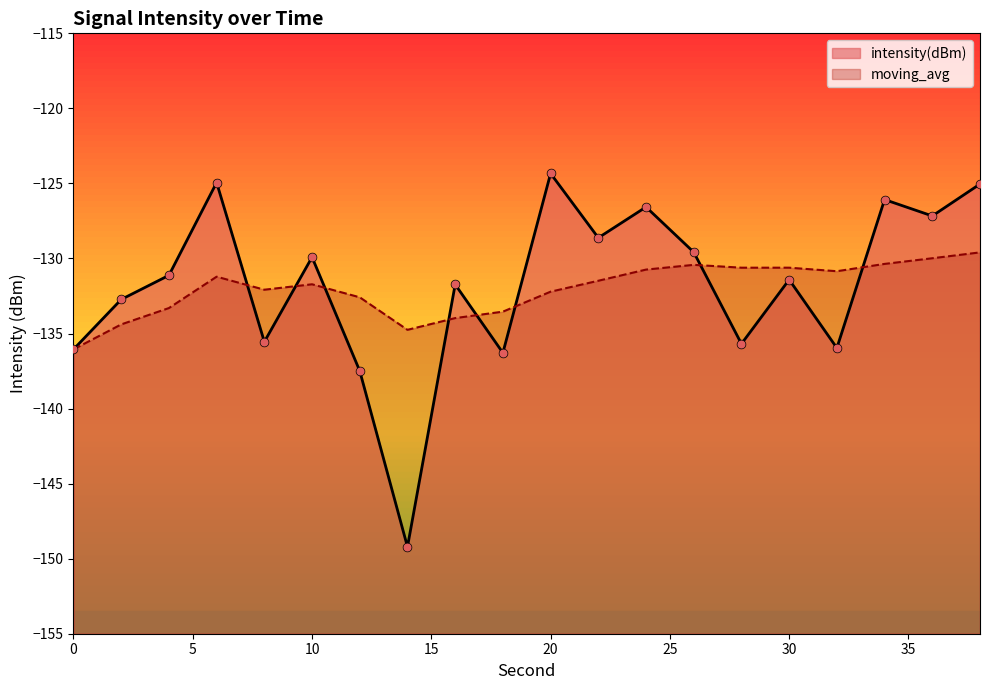

Which series has the largest Y range (max minus min)?

intensity(dBm)